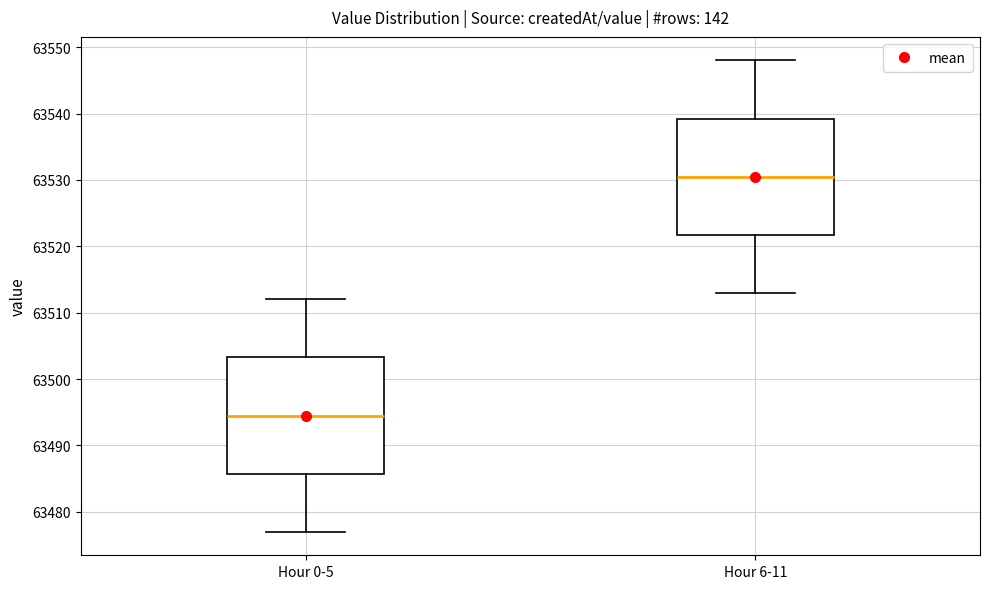

Where does the median line of the box for Hour 6-11 sit on the y-axis? The values are not printed on the chart, so give them approximately, as read against the axis.

63531